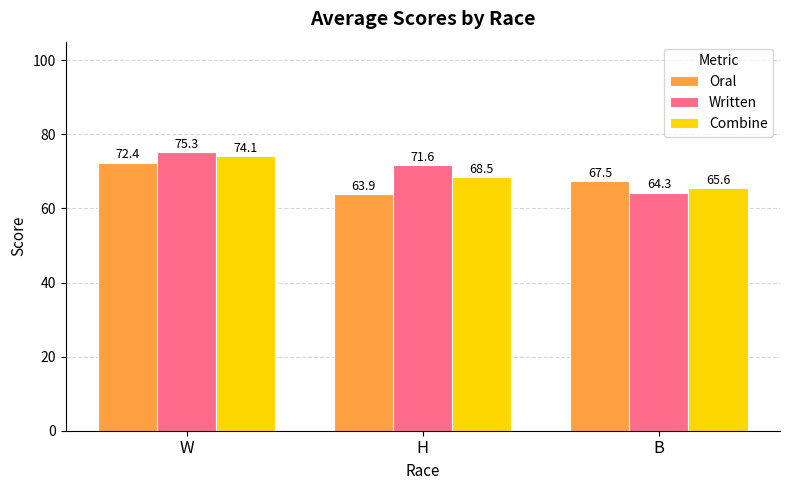

What position from the right is W?

3